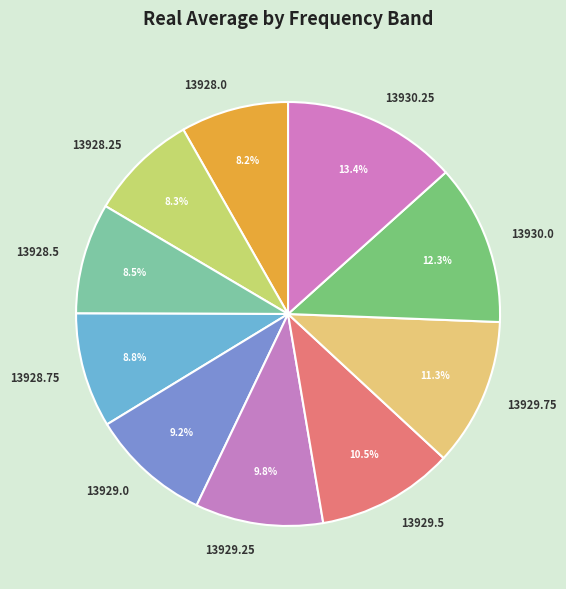

Which has a higher value, 13930.0 or 13928.0?

13930.0